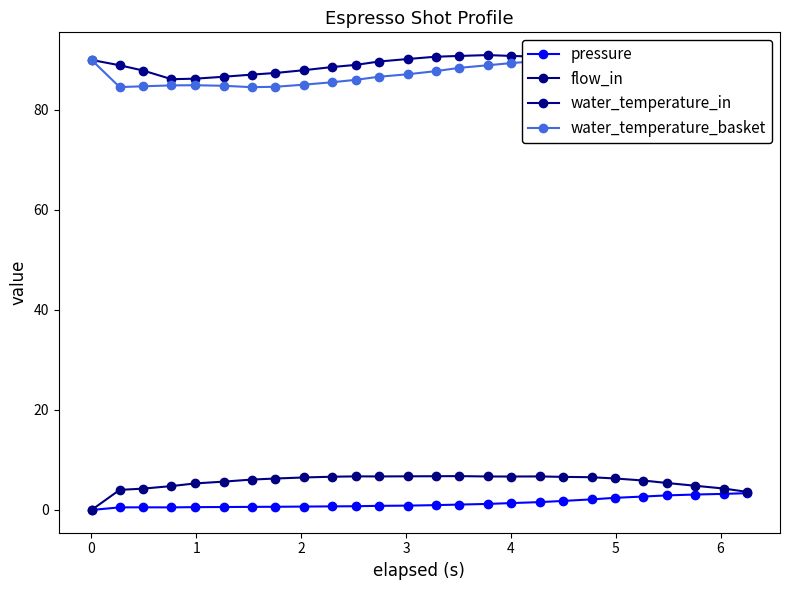

How many positive values does the flow_in series have?

25